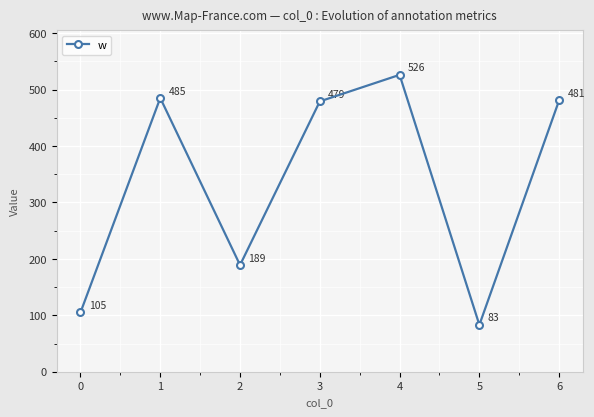

Reading left to right, list all the values displayed in this chart.

0=105	1=485	2=189	3=479	4=526	5=83	6=481